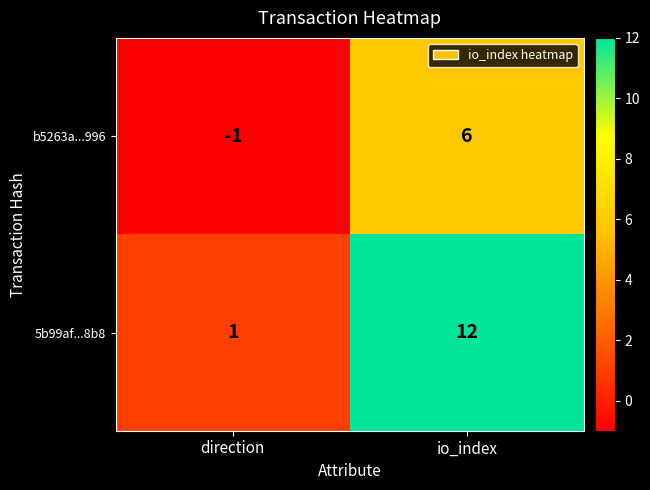

Is it true that b5263a...996 equals -1 at direction?

True